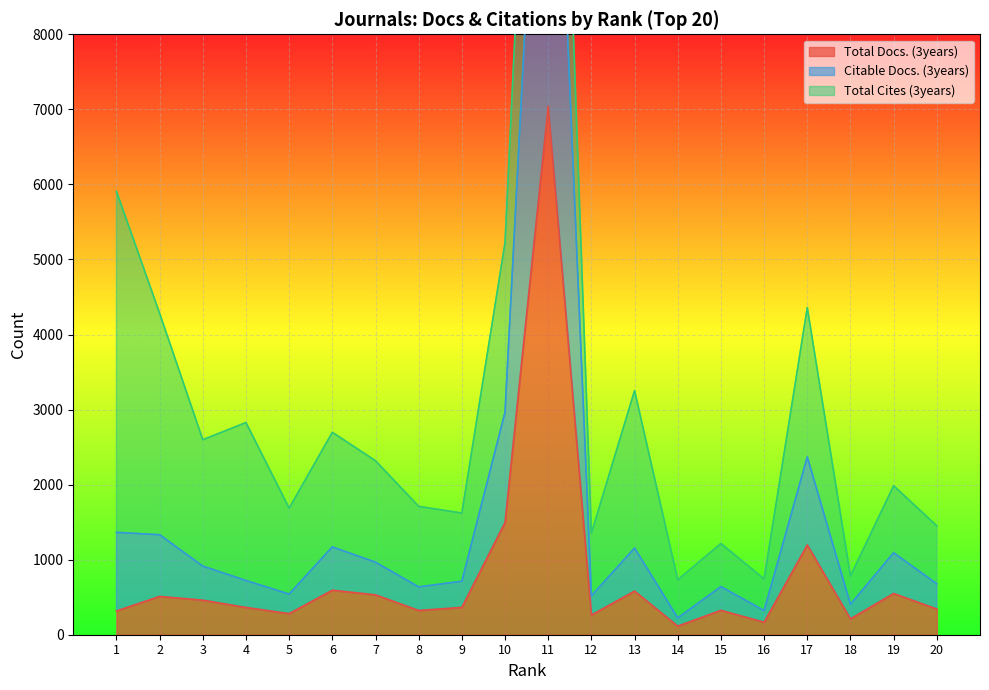

Read the Total Docs. (3years) value at 3, to the nearest 50.

450